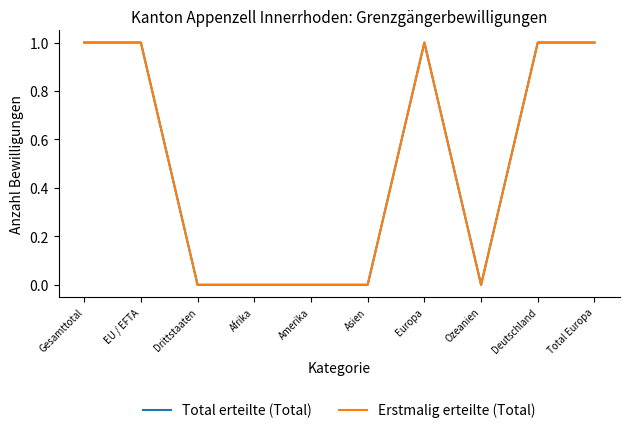

Does the chart have visible grid lines?

No